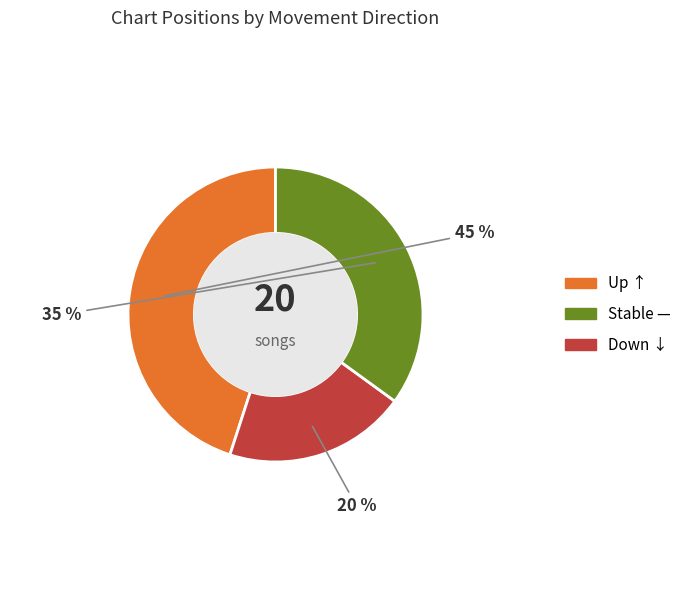

To the nearest percent, what is the difference between the largest and smallest slice percentages?

25%